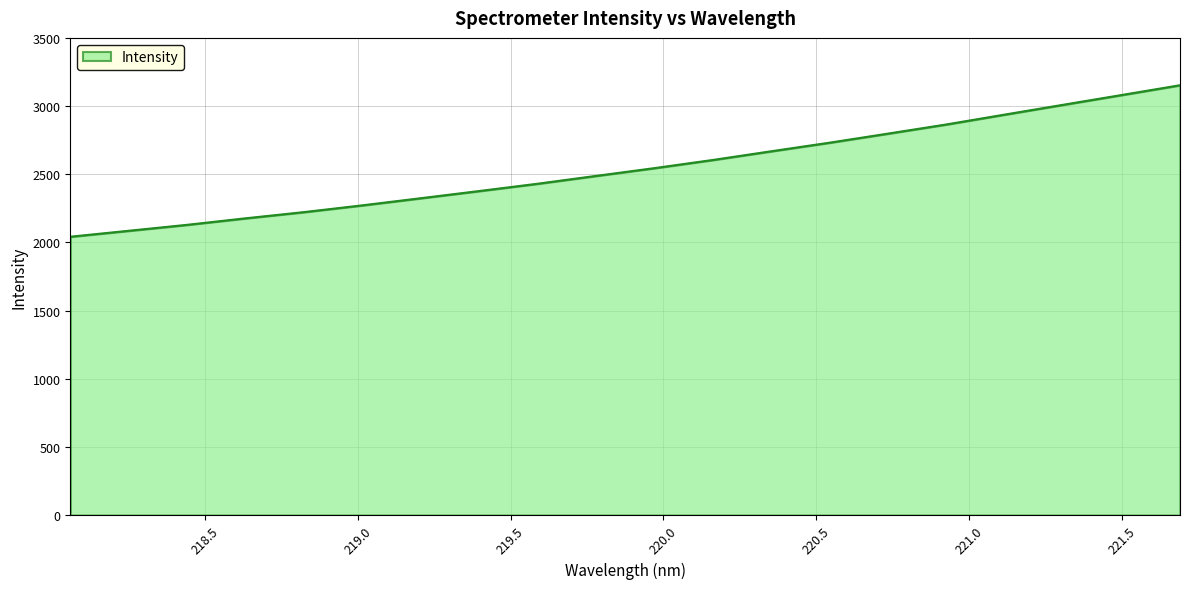

Does the chart have visible grid lines?

Yes